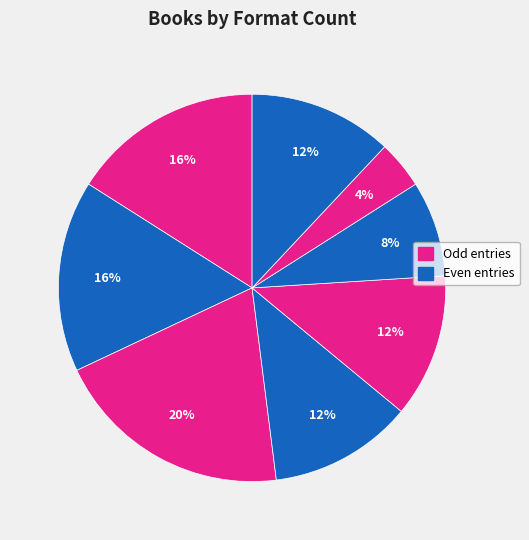

Is there any slice that represents more than half of the pie?

No